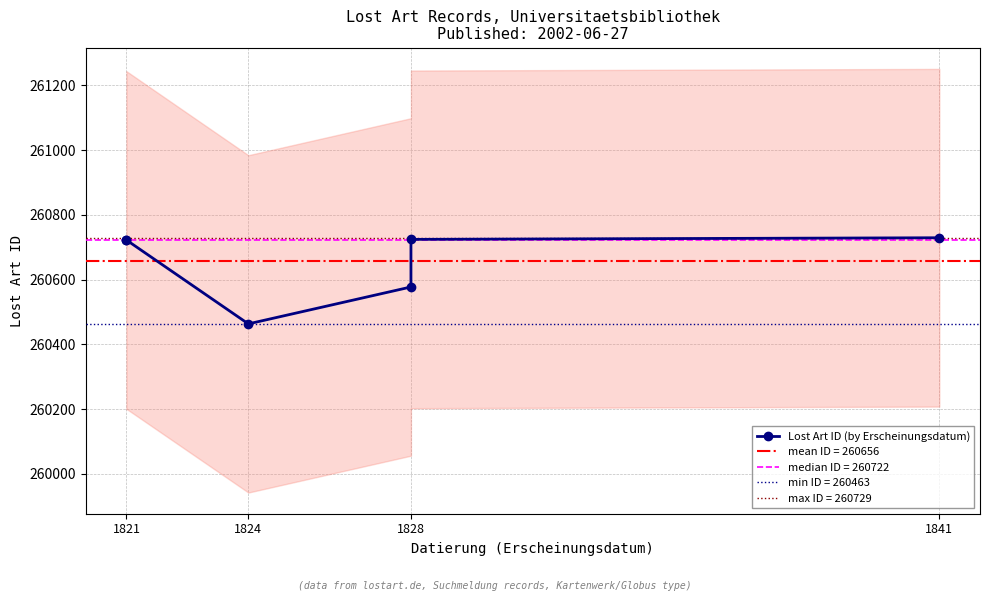

What is the value of the 1st point from the left?

260721